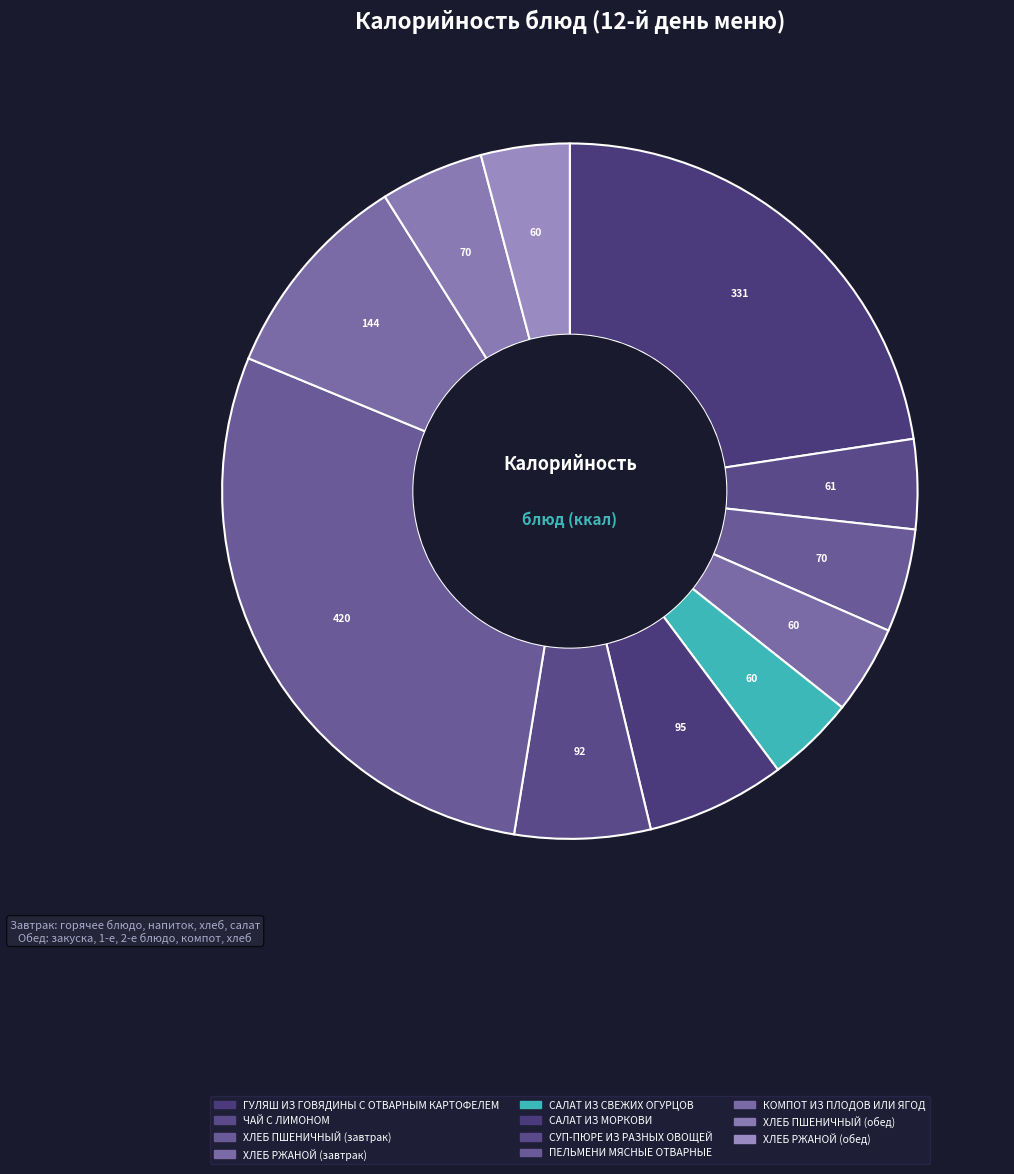

Which category has the smallest portion of the pie?

САЛАТ ИЗ СВЕЖИХ
ОГУРЦОВ